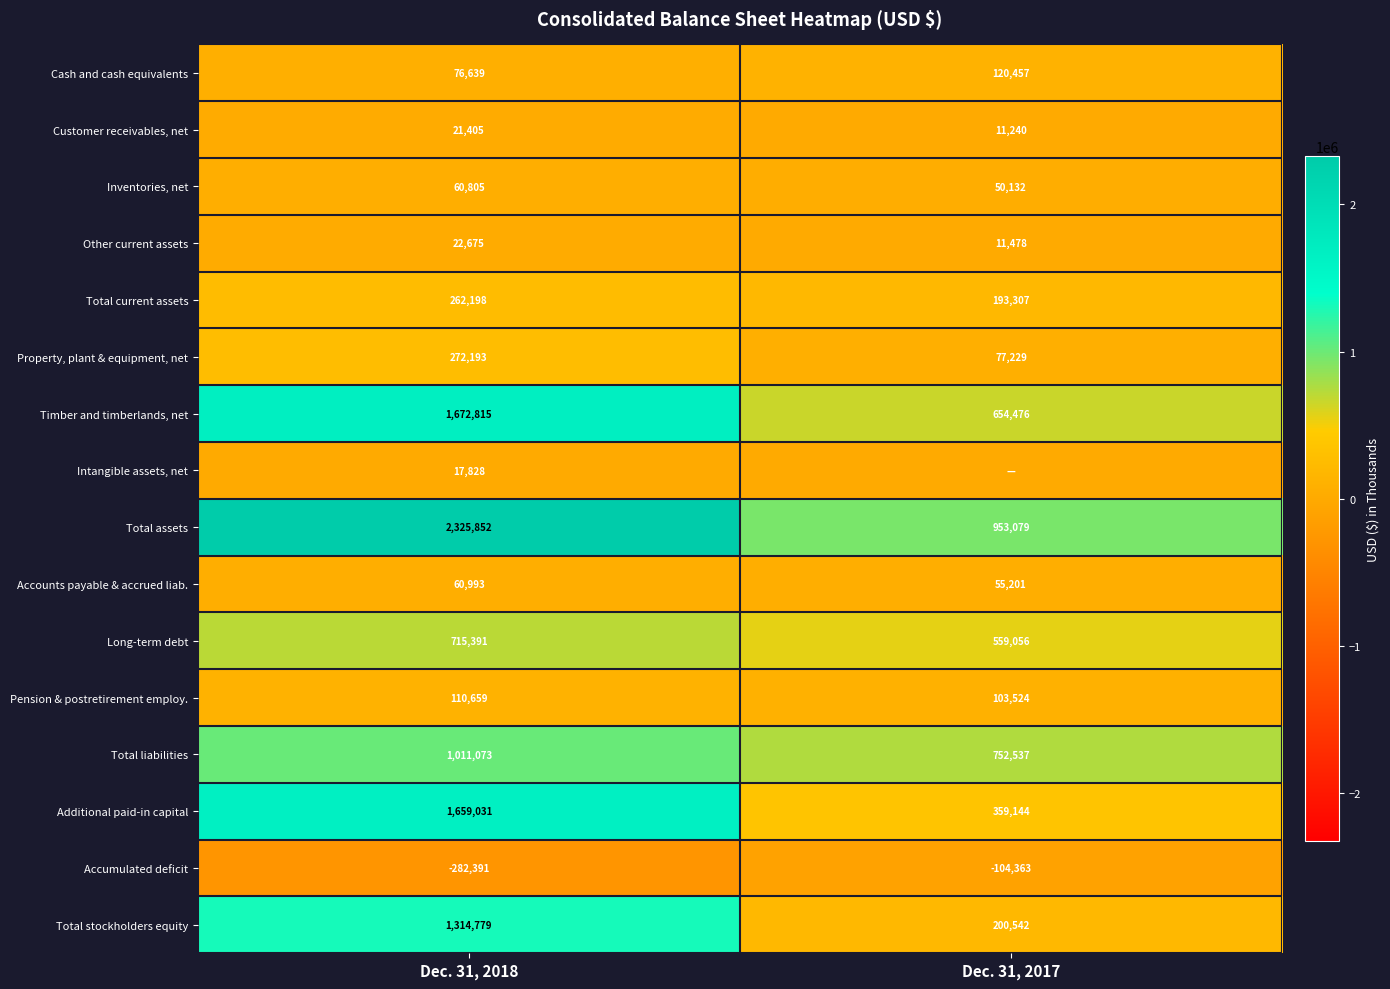

What is the sum of the Accumulated deficit values at Dec. 31, 2018 and Dec. 31, 2017?

-386754